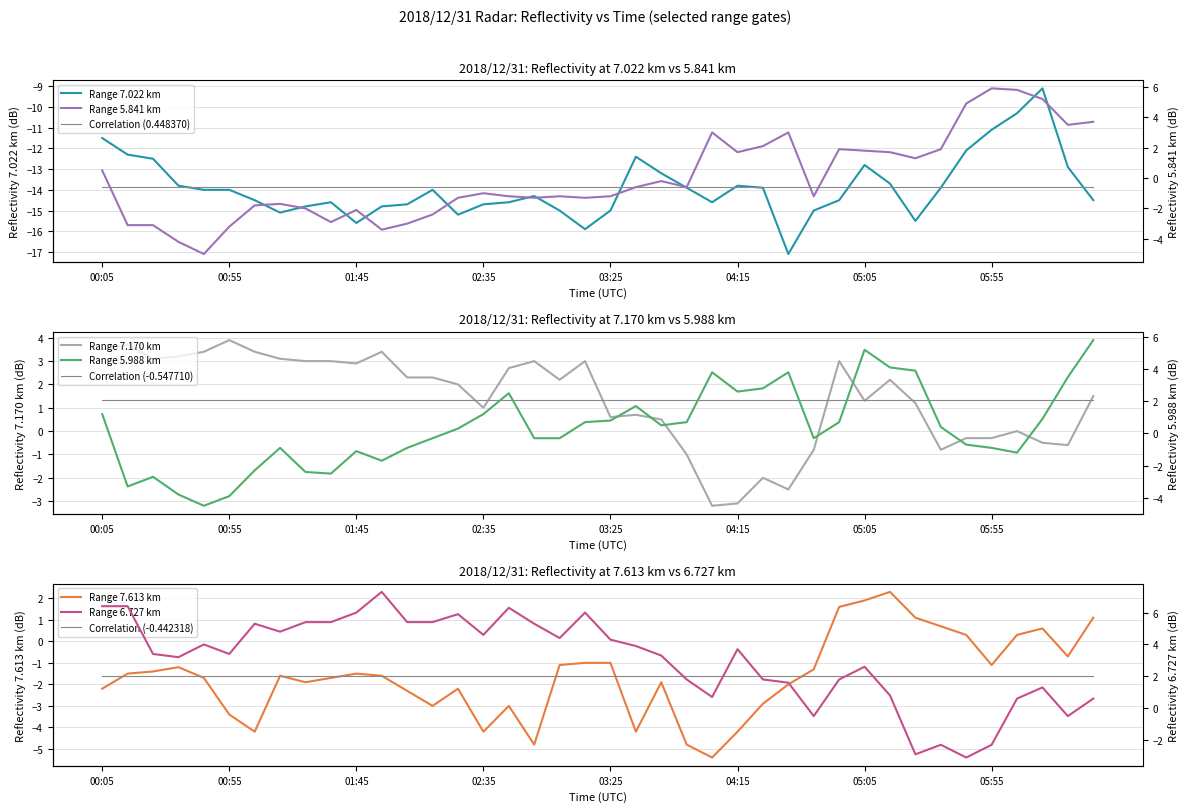

At which category does 7.613 reach its first local valley?

01:05